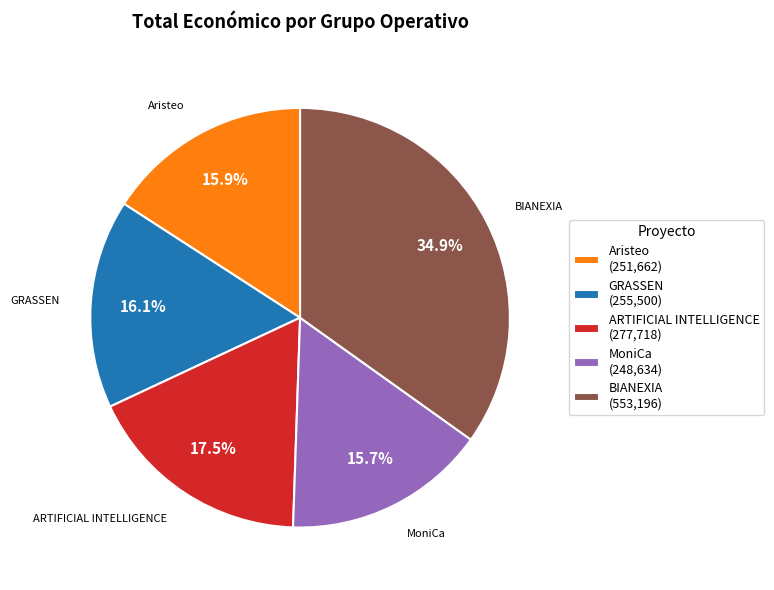

Between BIANEXIA (553,196) and MoniCa (248,634), which is larger?

BIANEXIA (553,196)